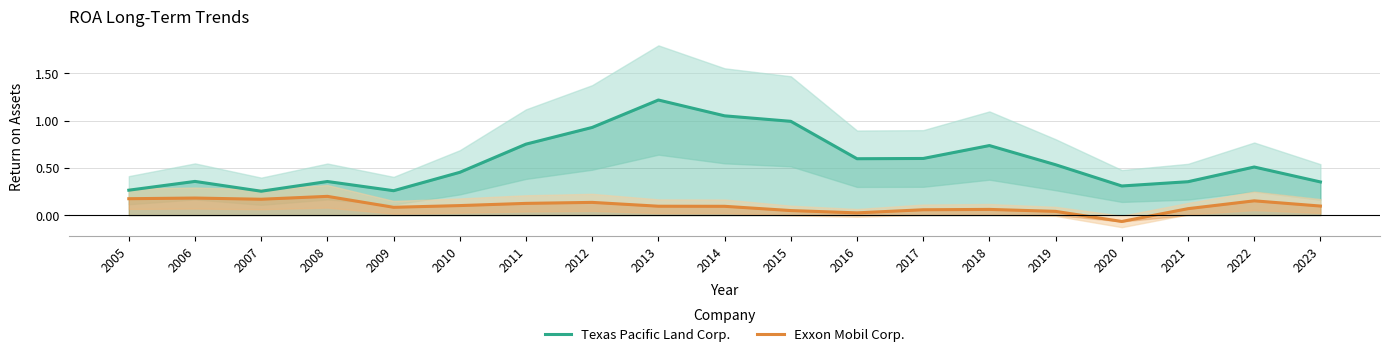

What is the difference between the second highest and minimum values in the Exxon Mobil Corp. series?

0.2